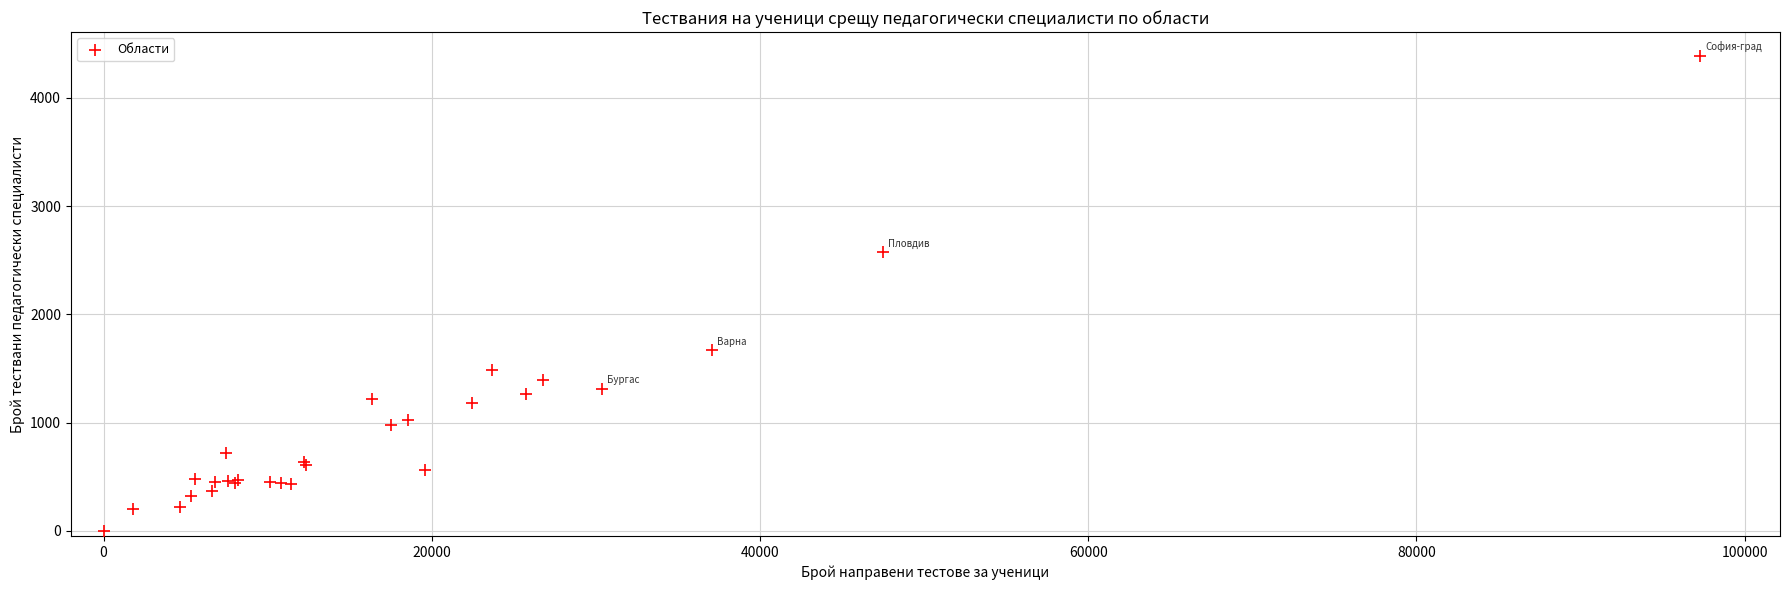

What Y value in the scatter plot is closest to 2194?

2574